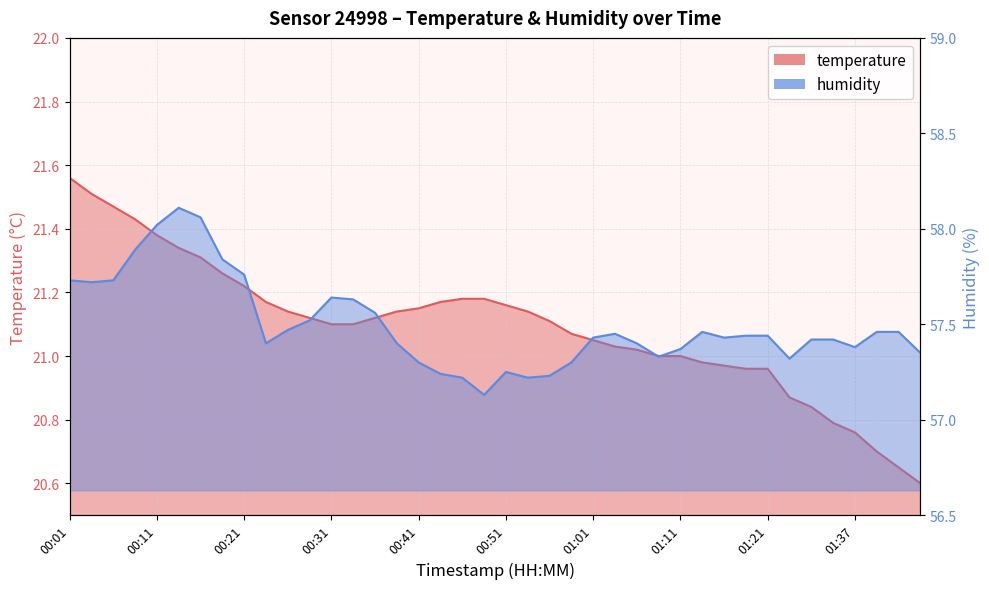

What position from the right is 00:33?

27